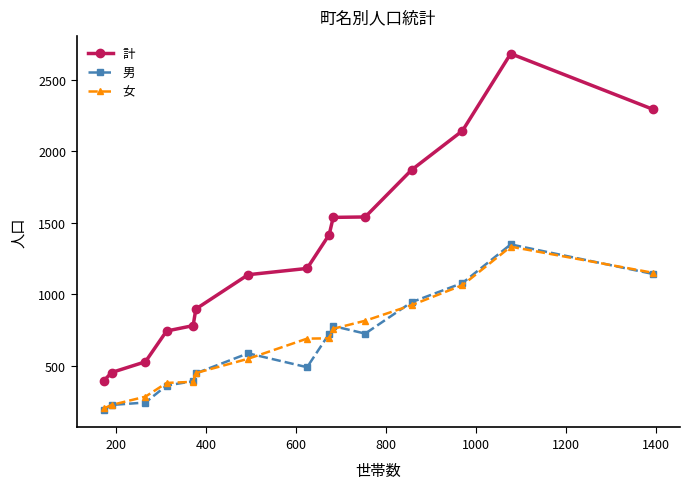

Does the chart display data point markers on the line(s)?

Yes